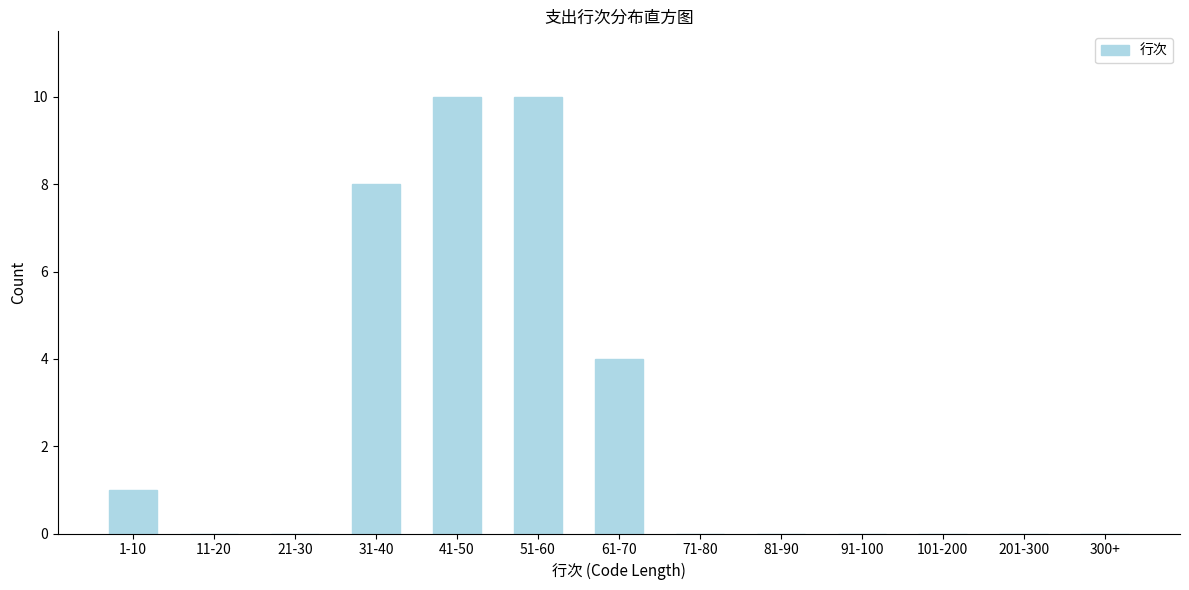

Reading left to right, list all the values displayed in this chart.

1-10=1	11-20=0	21-30=0	31-40=8	41-50=10	51-60=10	61-70=4	71-80=0	81-90=0	91-100=0	101-200=0	201-300=0	300+=0